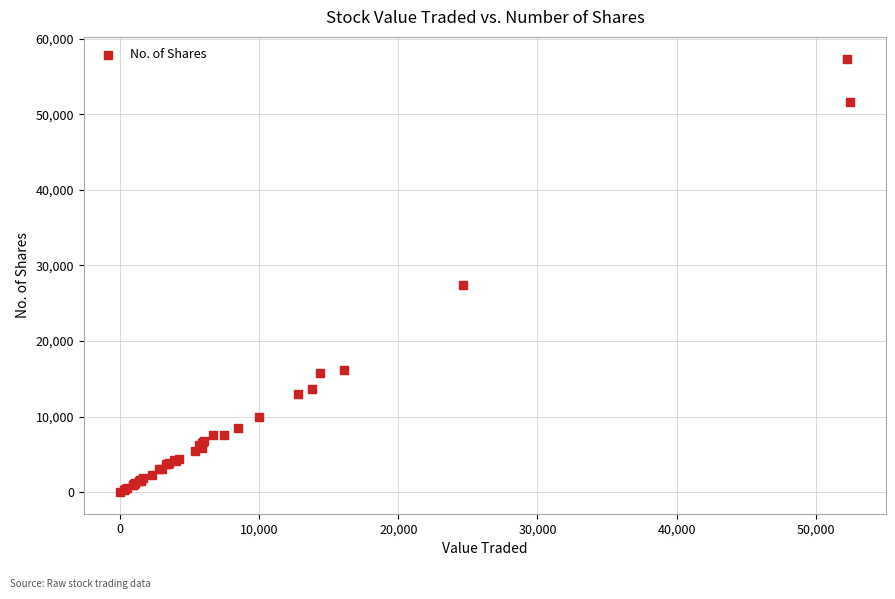

What Y value in the scatter plot is closest to 28698?

27387